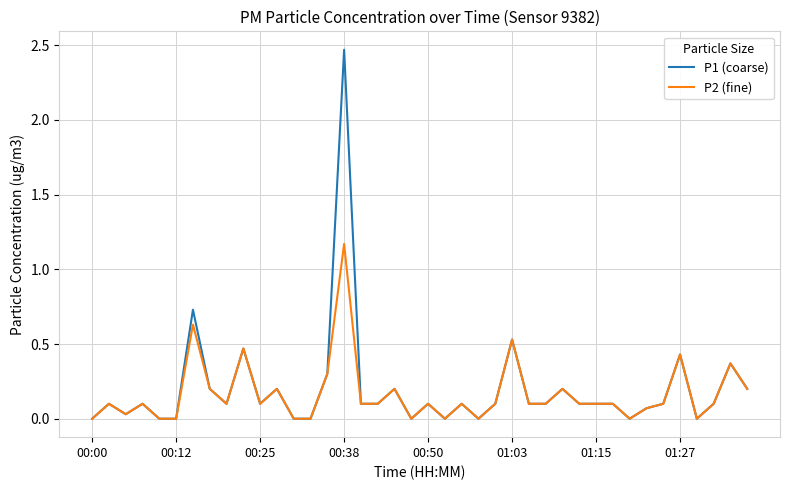

List the series in order of their peak value, highest first.

P1 (coarse), P2 (fine)